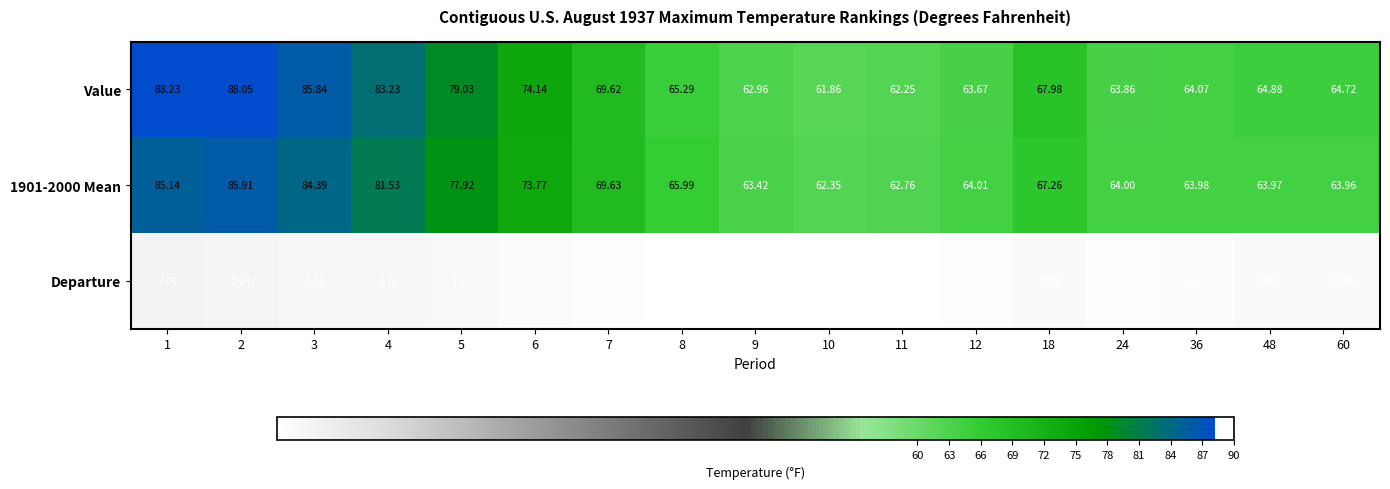

Which series has the largest total across all categories?

Value